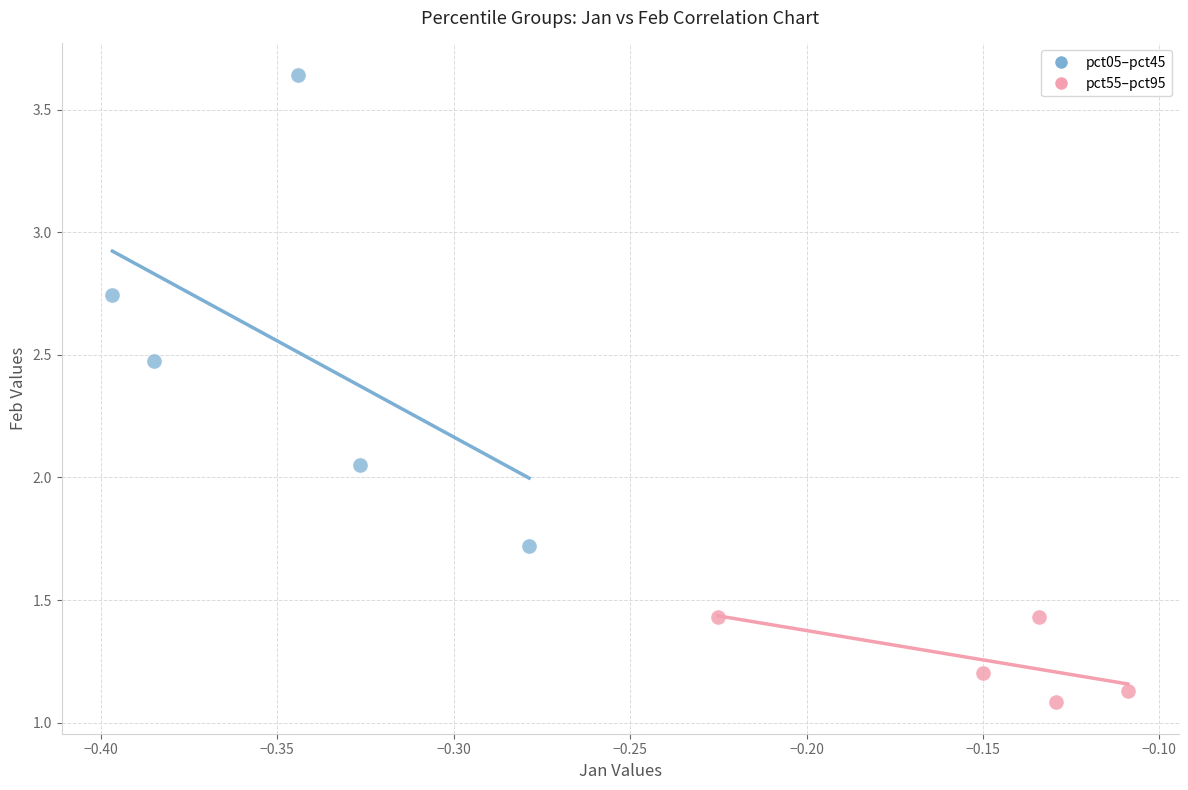

Which series reaches the minimum Y coordinate?

pct55–pct95